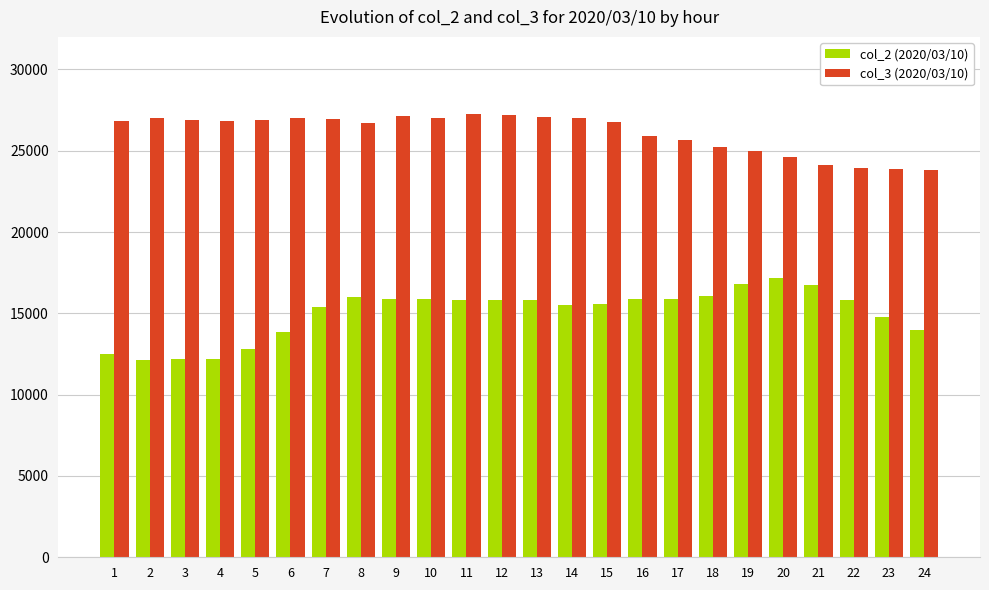

The value of col_3 (2020/03/10) at 20 is 24635. True or false?

True